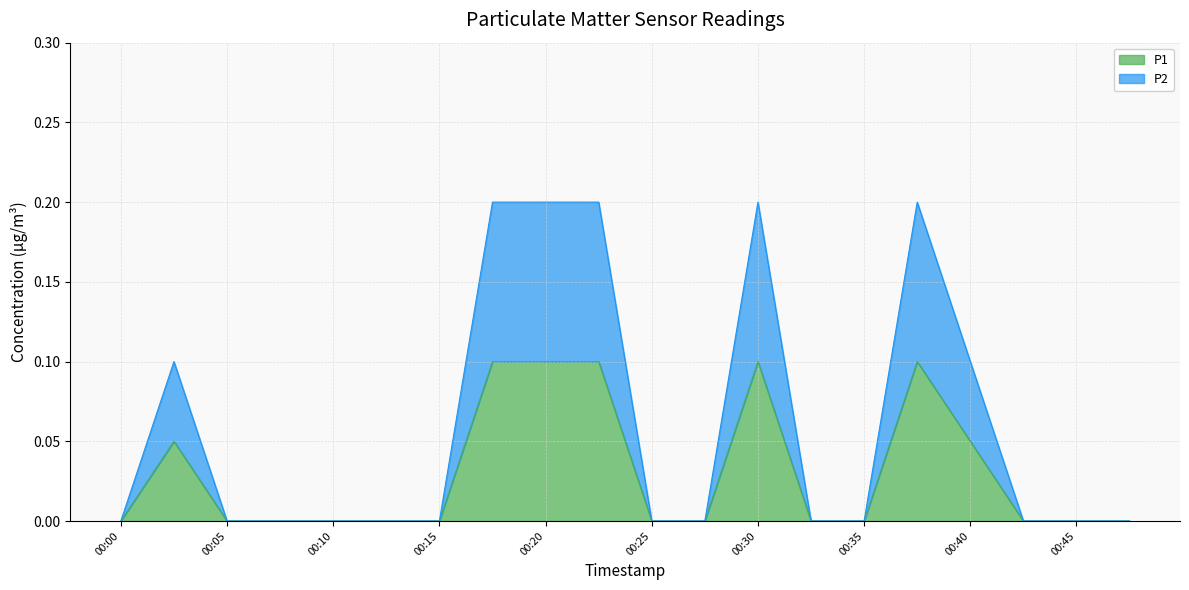

List the labels in order of P2 value, largest first.

00:17, 00:20, 00:22, 00:30, 00:37, 00:03, 00:40, 00:00, 00:05, 00:08, 00:10, 00:13, 00:15, 00:25, 00:27, 00:32, 00:35, 00:42, 00:45, 00:47